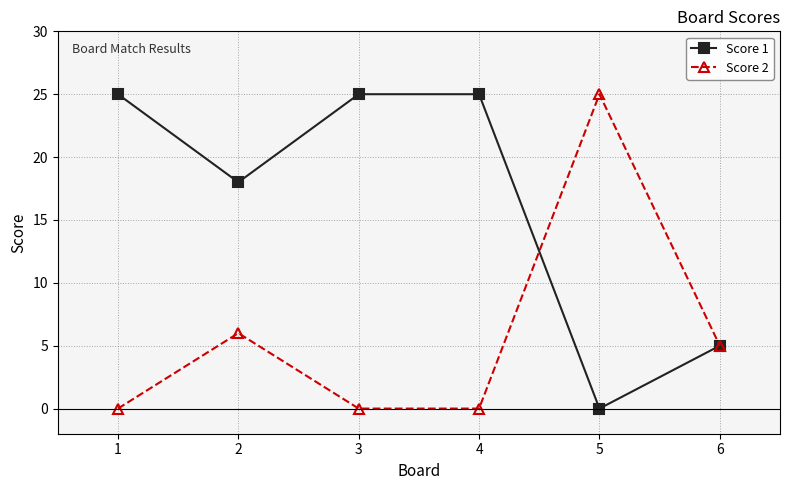

What is the difference between the maximum and minimum values in the Score 2 series?

25